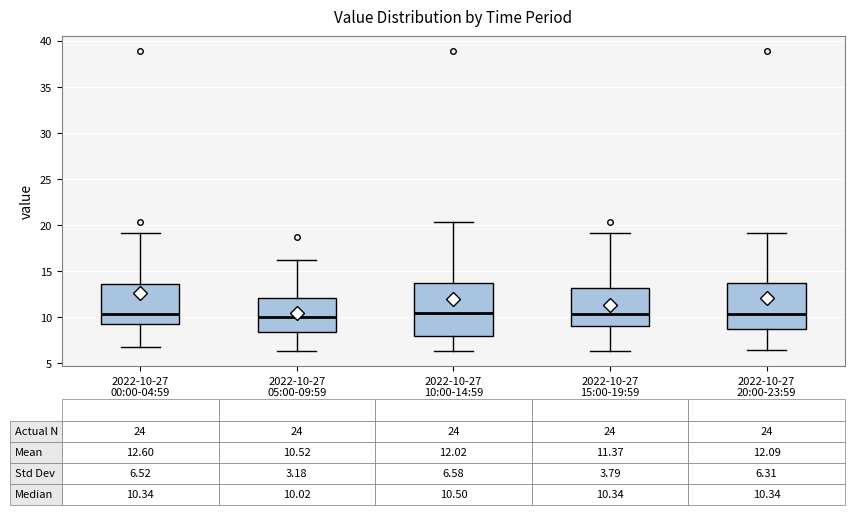

Comparing the boxes themselves (not the whiskers), which one is the tallest?

2022-10-27 10:00-14:59